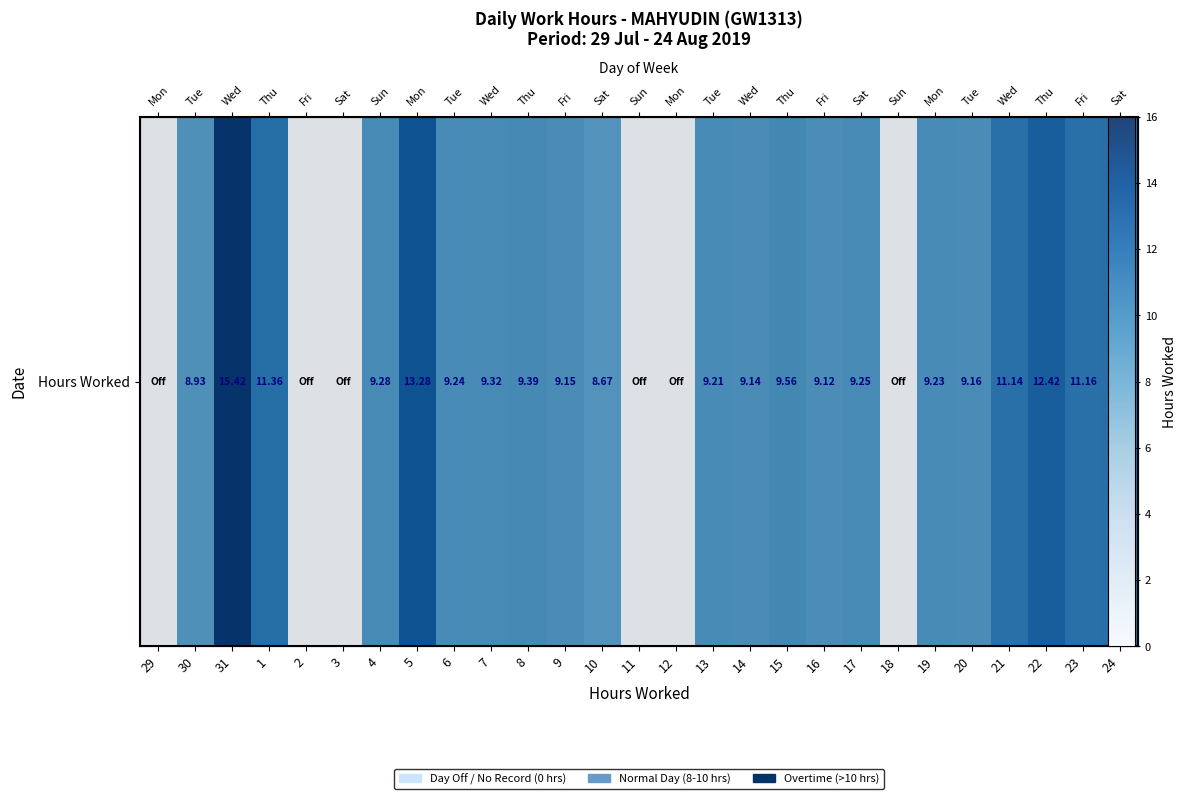

True or false: the data shows -7.5 at 2.

False